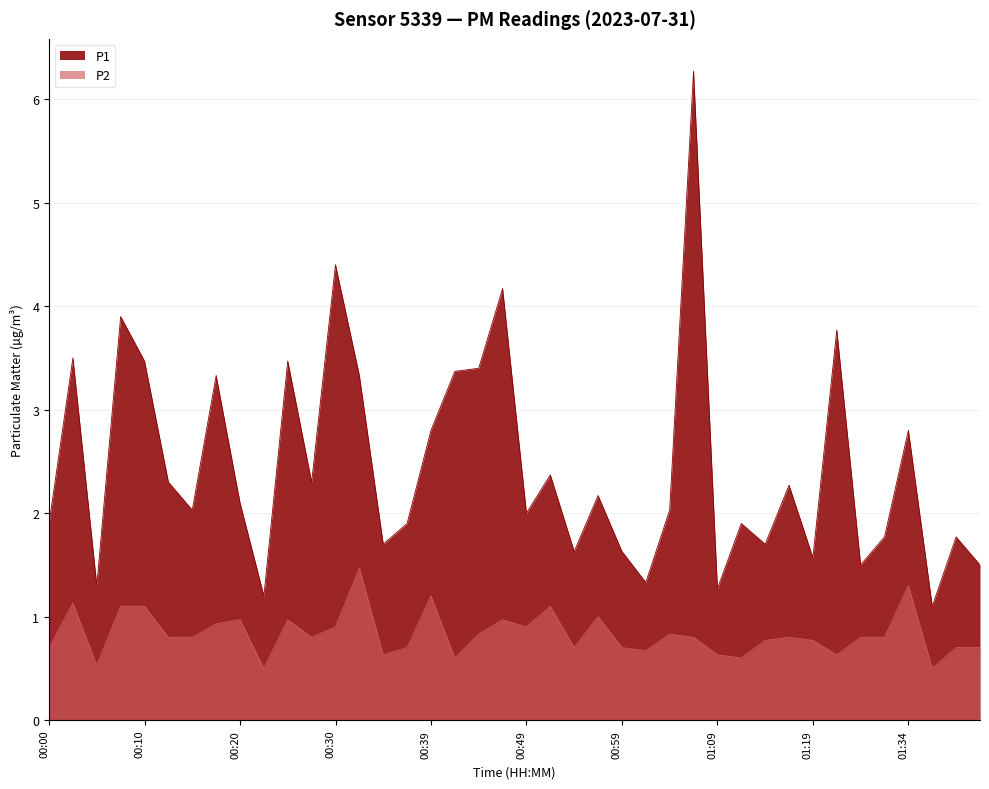

Rank the series by their average value, from highest to lowest.

P1, P2